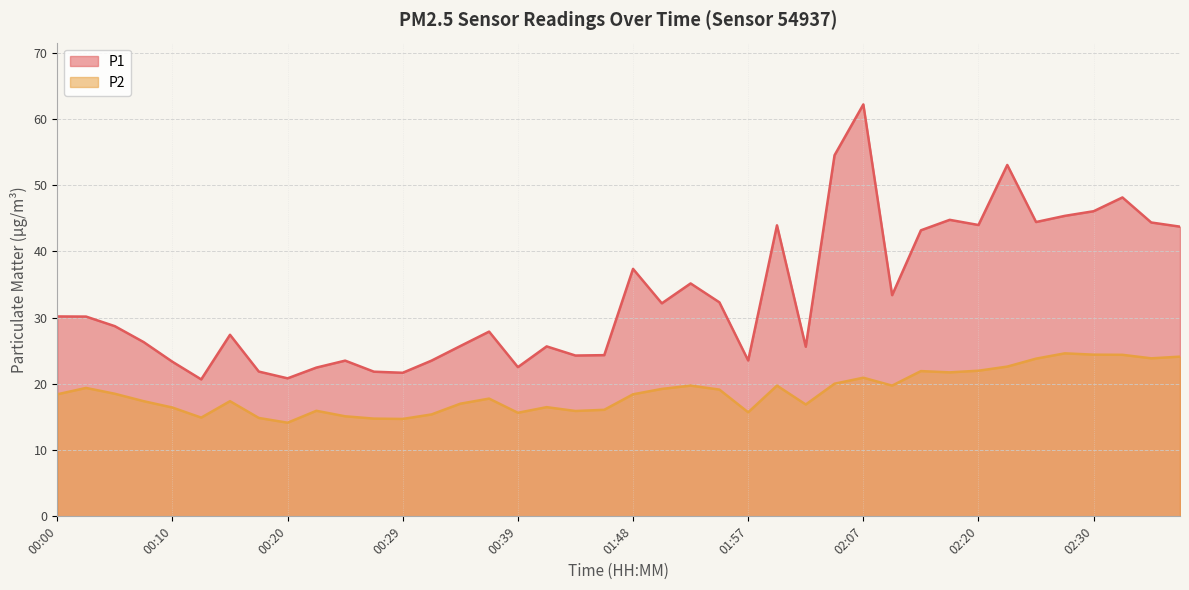

Which series has the largest total across all categories?

P1